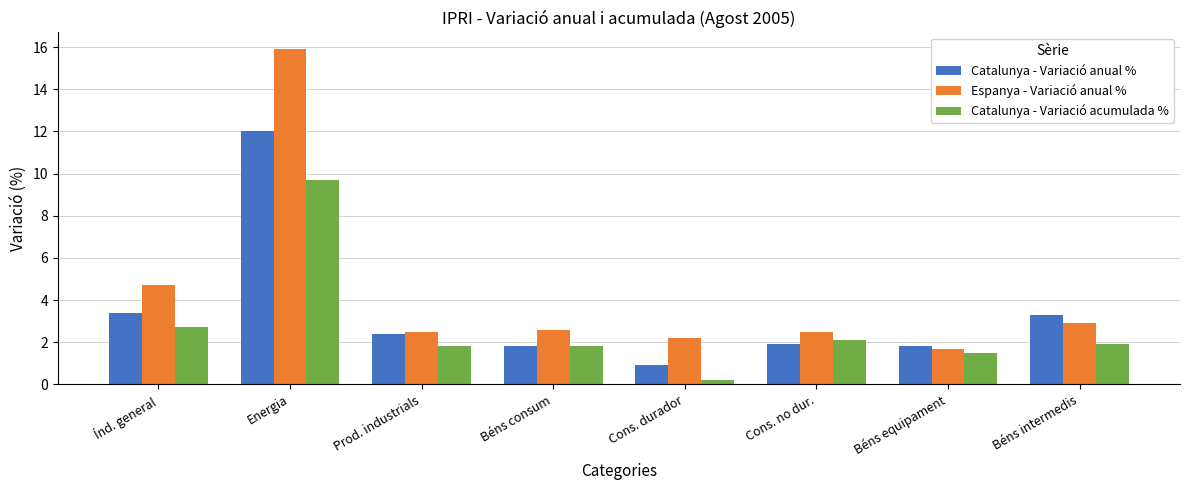

At Cons. durador, list the series in order from smallest to largest.

Catalunya - Variació acumulada %, Catalunya - Variació anual %, Espanya - Variació anual %